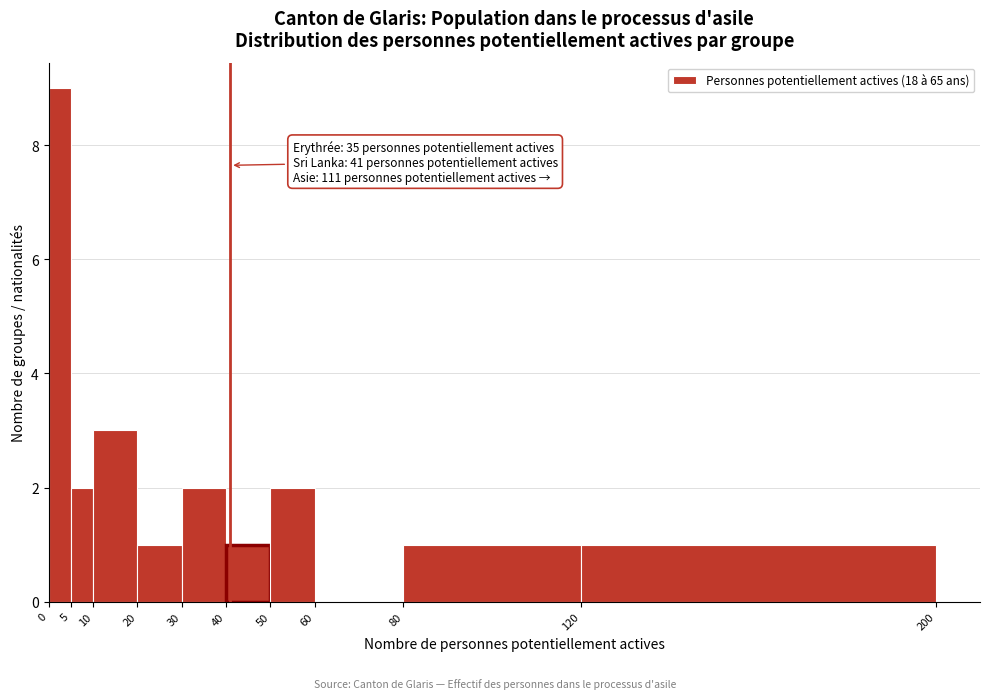

Over which range of the x-axis is the bar tallest?

0 to 5